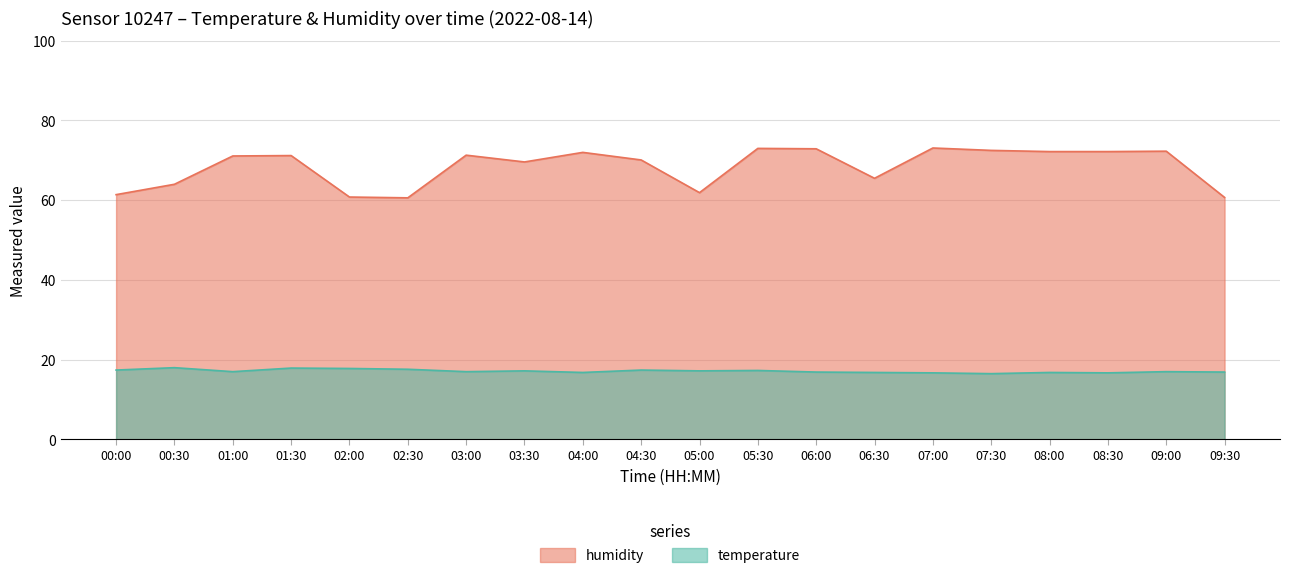

True or false: temperature and humidity cross at least once.

False